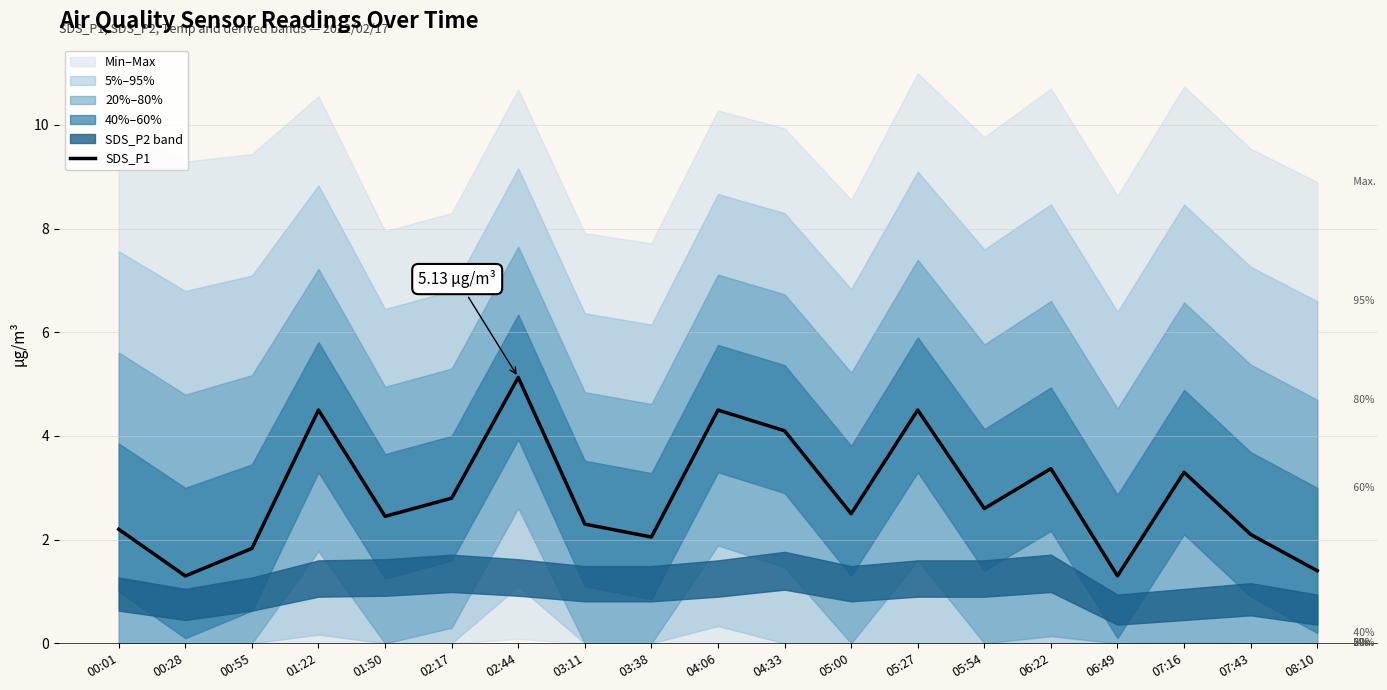

Rank the categories by value from highest to lowest.

02:44, 01:22, 04:06, 05:27, 04:33, 06:22, 07:16, 02:17, 05:54, 05:00, 01:50, 03:11, 00:01, 07:43, 03:38, 00:55, 08:10, 00:28, 06:49